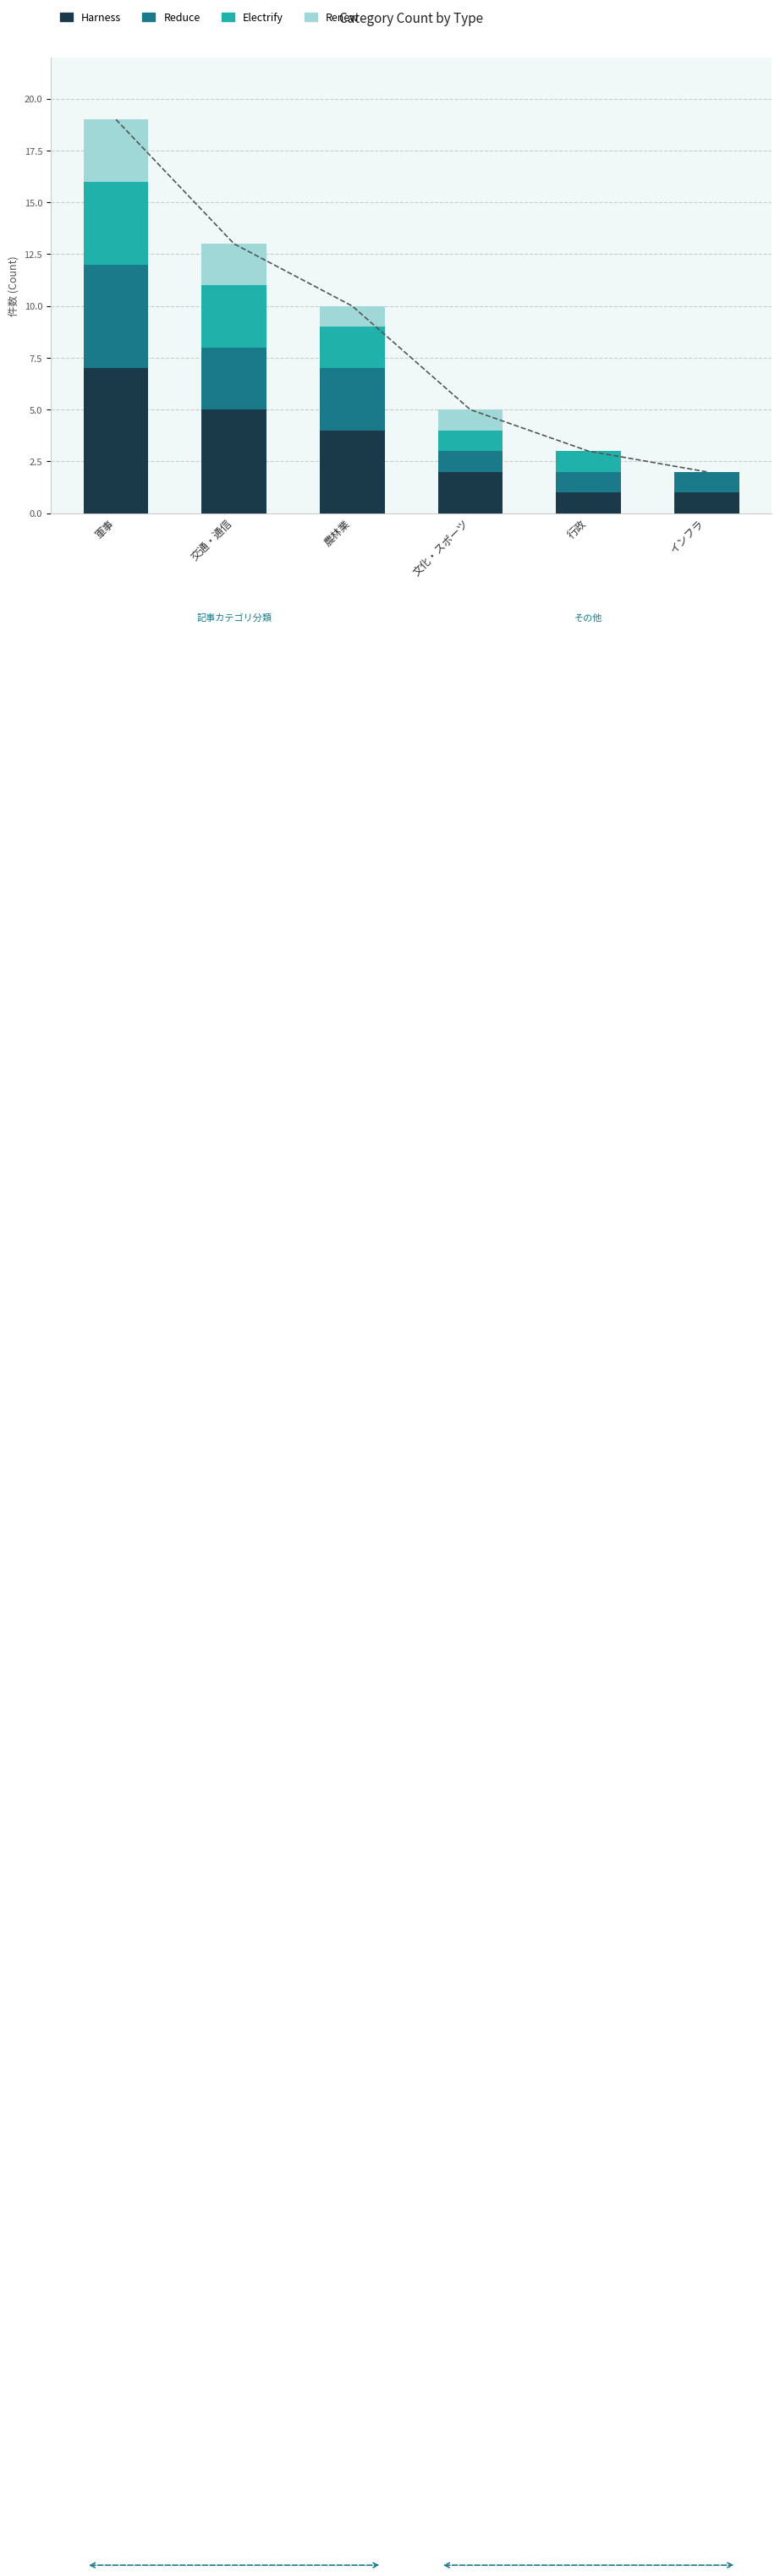

What is the difference between the highest and lowest values at 文化・スポーツ?

1